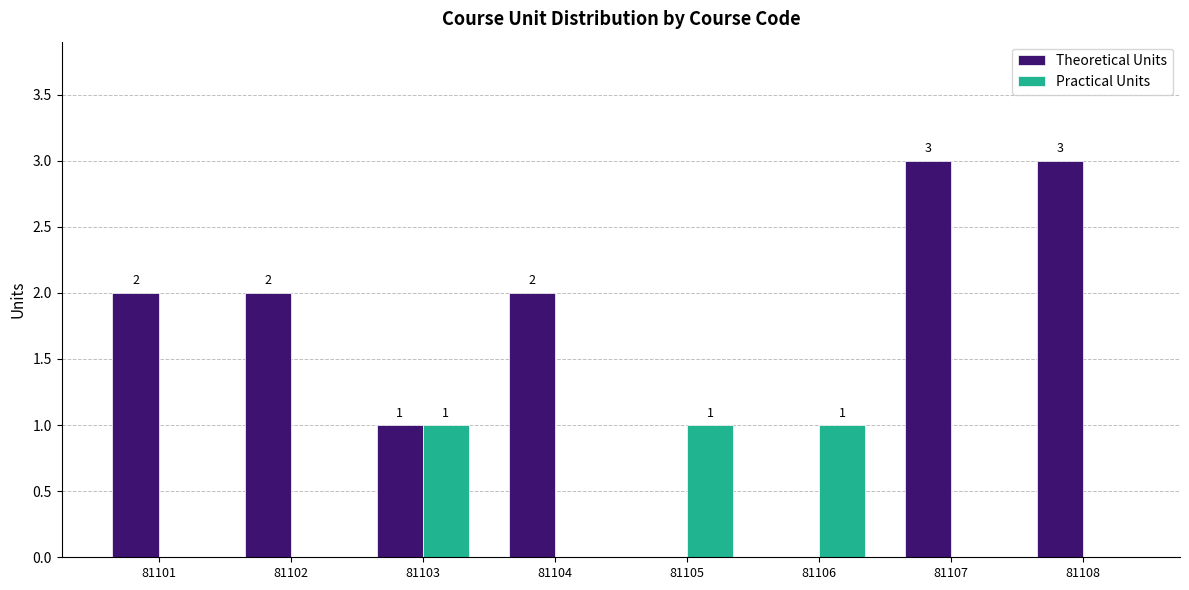

How many Practical Units values are between 0 and 1?

8